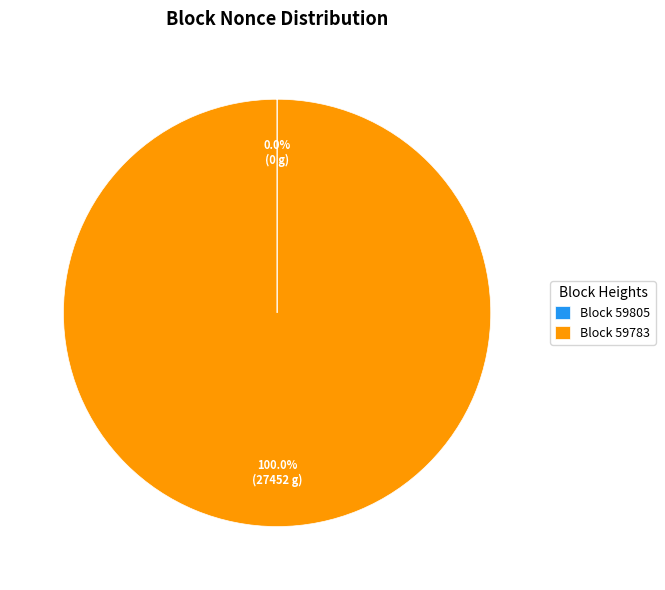

Is there a majority slice in this chart?

Yes